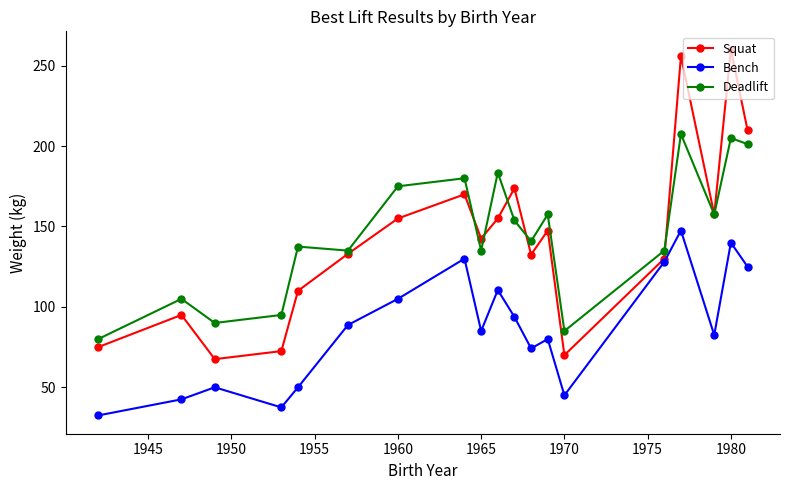

How many interior local peaks does the Squat series have?

6